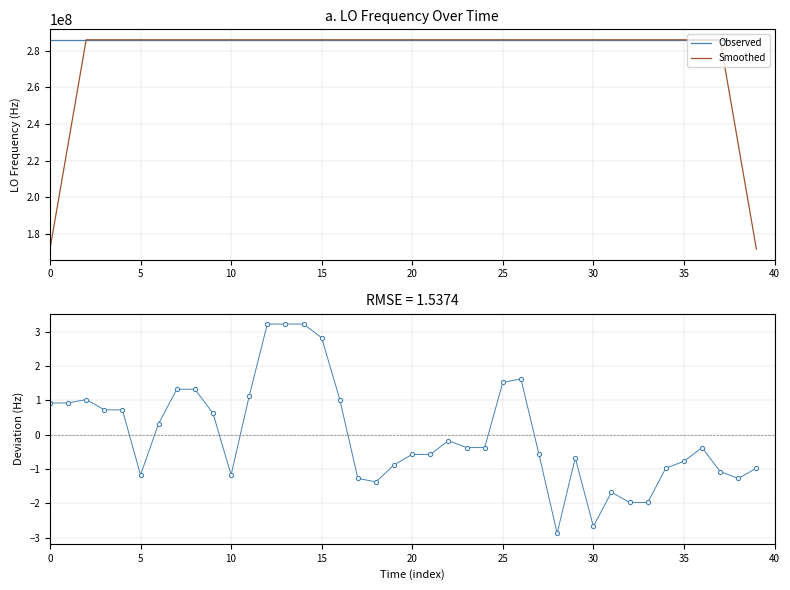

Is it true that Observed equals 286047002.1 at 0?

True